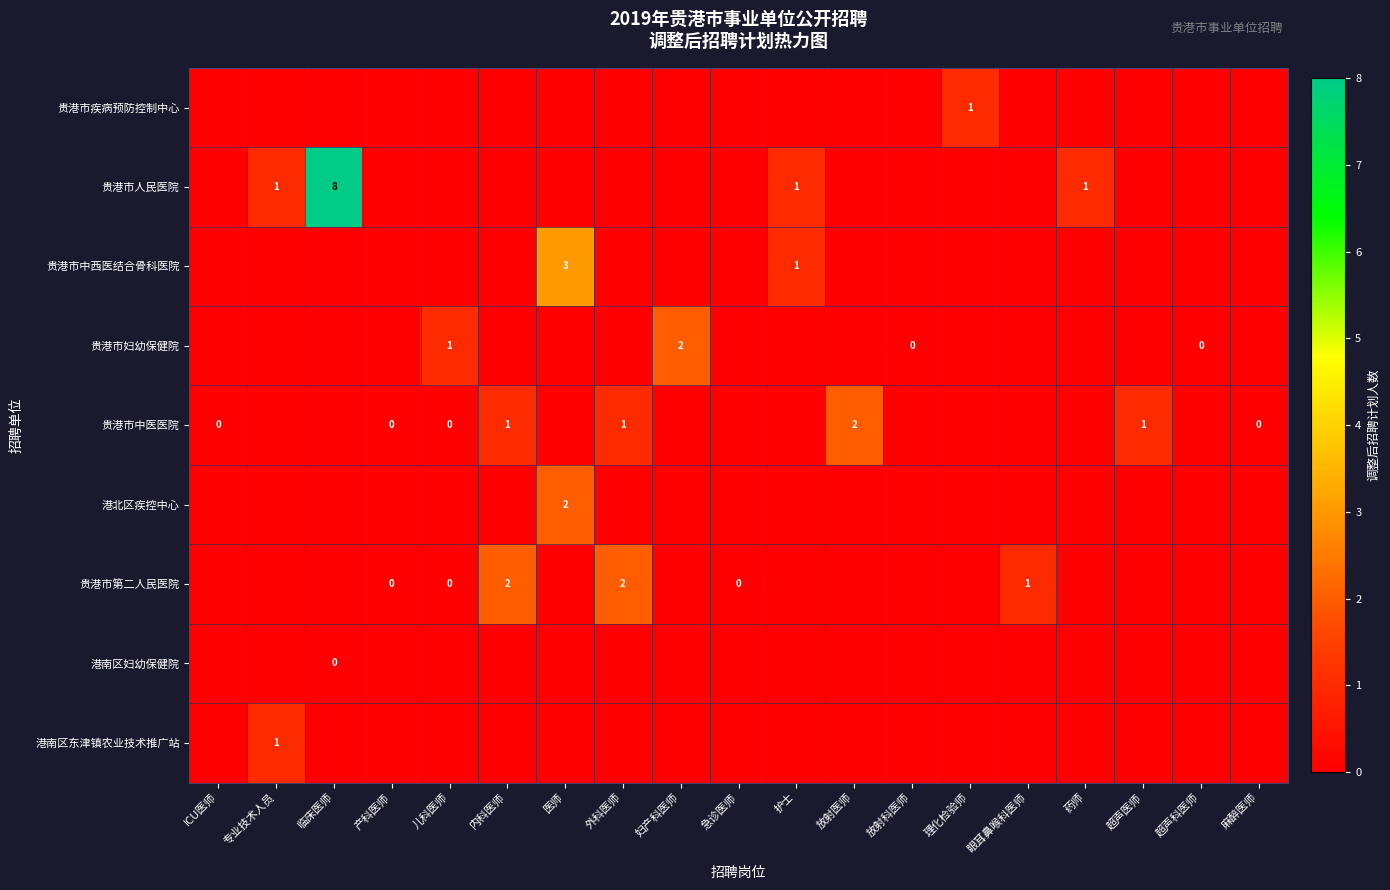

What is the difference between the maximum and minimum values in the 贵港市中医医院 series?

2